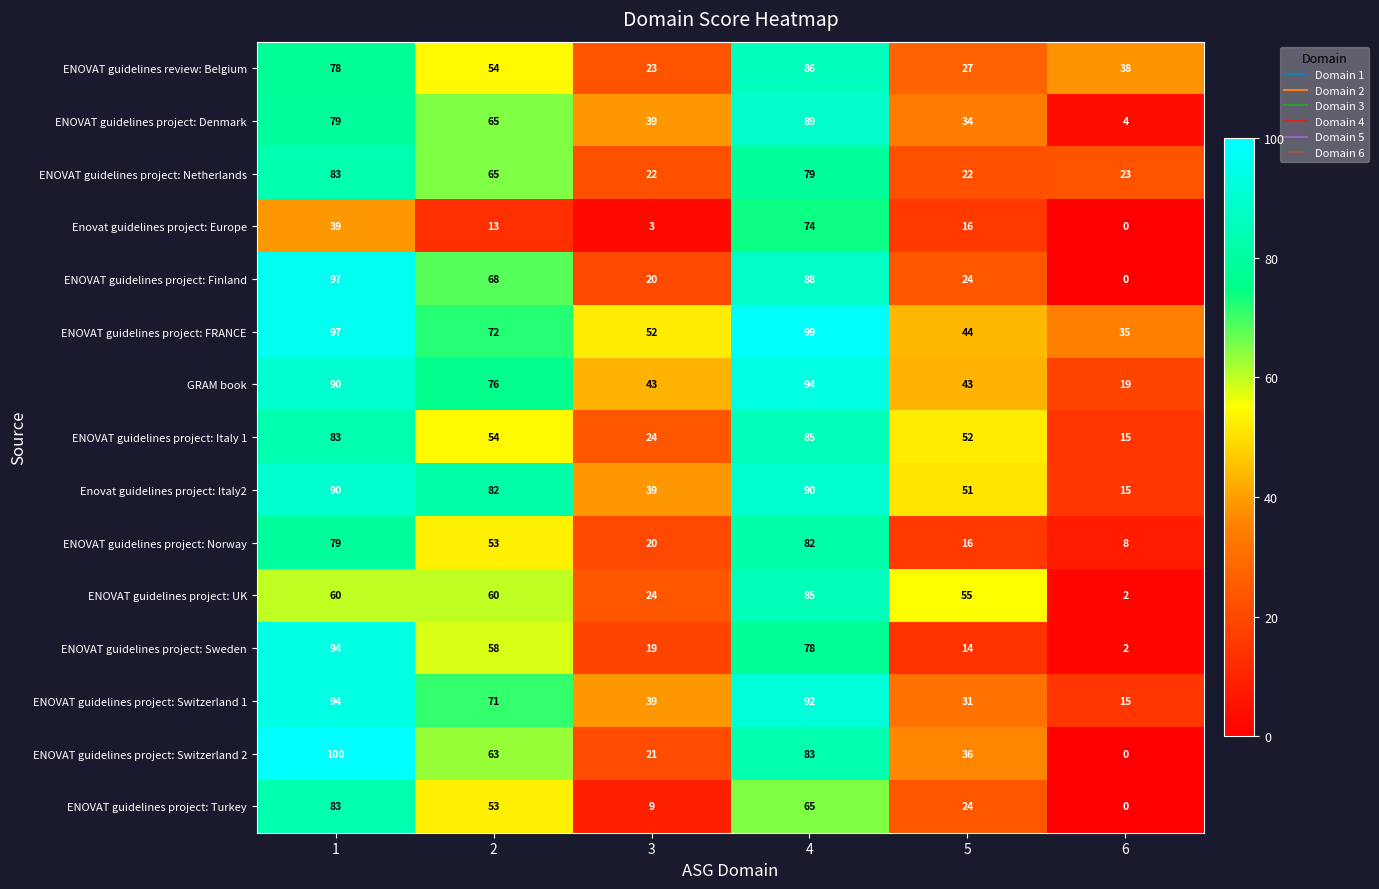

What is the difference between the second highest and second lowest values in the GRAM book series?

47